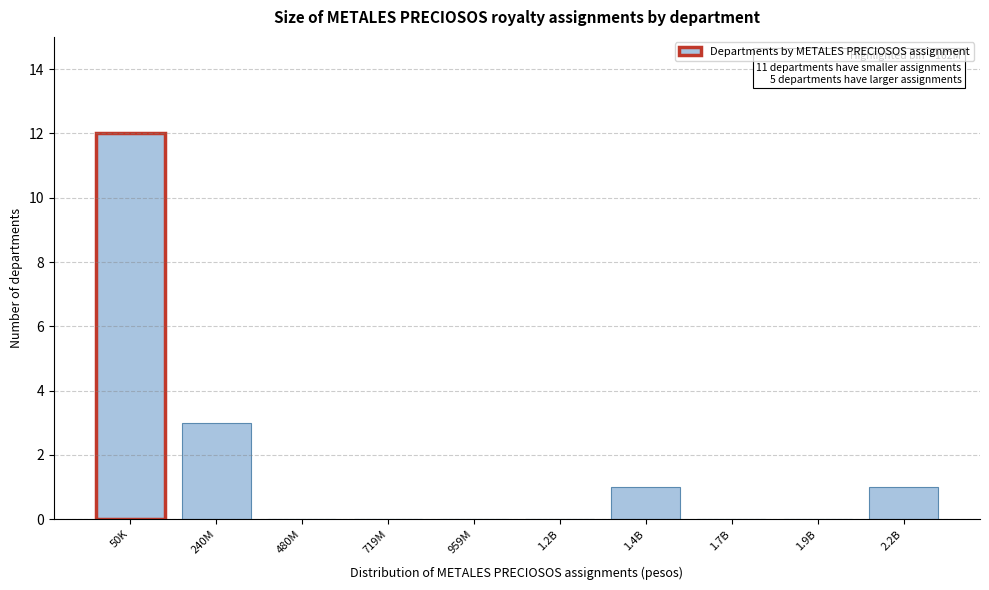

Reading right to left, what are all the values shown in this chart?

2.2B=1	1.9B=0	1.7B=0	1.4B=1	1.2B=0	959M=0	719M=0	480M=0	240M=3	50K=12